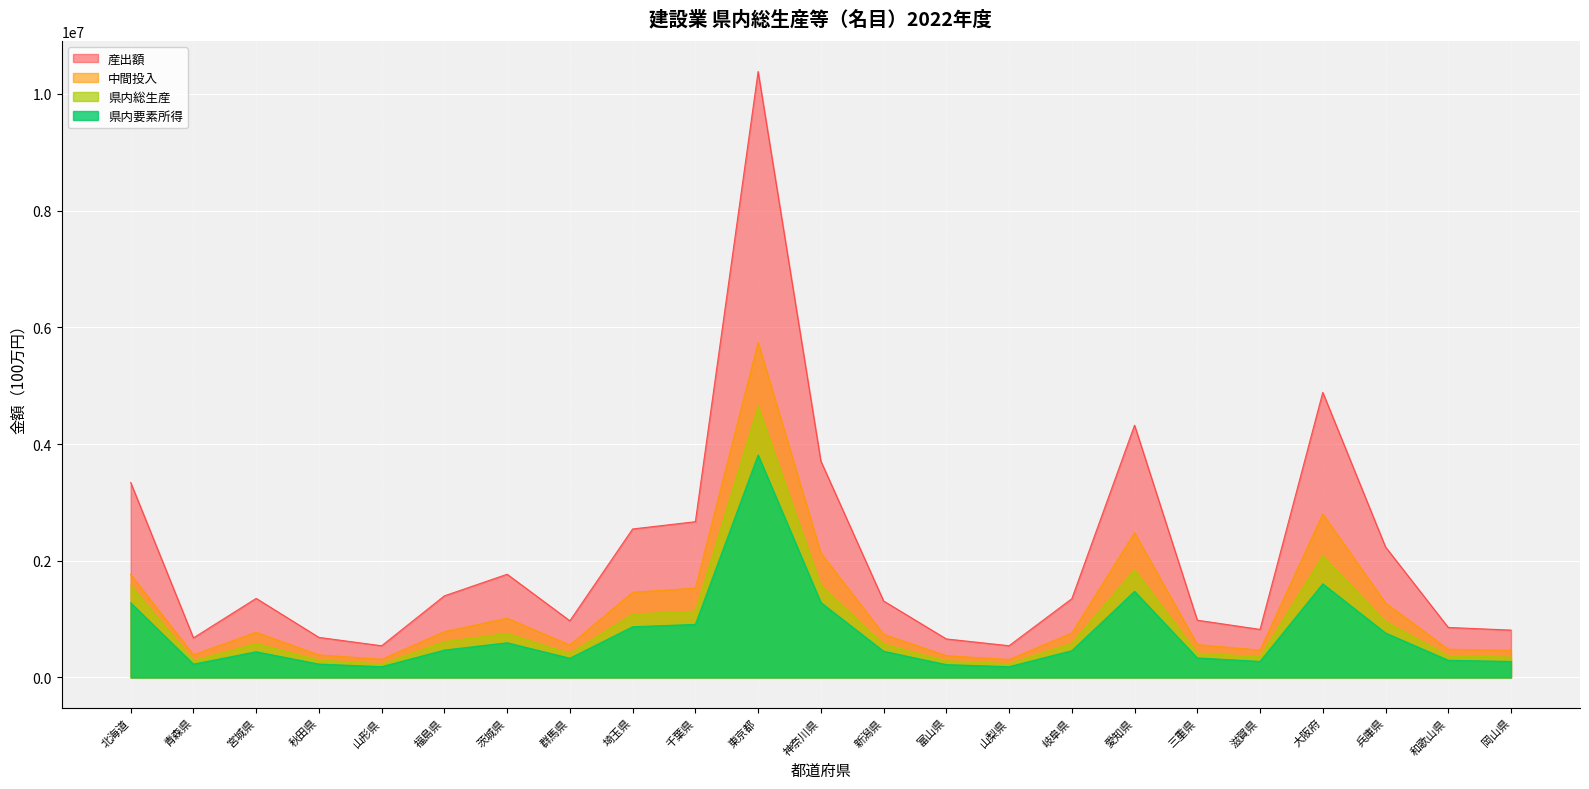

Reading left to right, extract all data points from this chart.

産出額: 3341246	678258	1355164	686840	543148	1398738	1768628	970781	2544758	2669183	10383692	3708634	1310901	660073	543958	1349273	4322843	981522	823400	4885750	2236059	857065	811512
中間投入: 1764071	388984	773966	386229	311498	785080	1014317	556562	1459430	1530798	5741344	2133347	738458	374200	307469	760455	2479170	562862	468464	2802001	1276382	483425	462401
県内総生産: 1577175	289274	581198	300611	231650	613658	754311	414219	1085327	1138385	4642348	1575287	572443	285873	236489	588818	1843672	418660	354937	2083749	959677	373640	349110
県内要素所得: 1278272	228144	440244	229123	185039	468885	594456	329271	868575	909328	3812515	1284052	449088	219807	184820	458651	1475891	334429	275253	1604498	761808	294364	274193